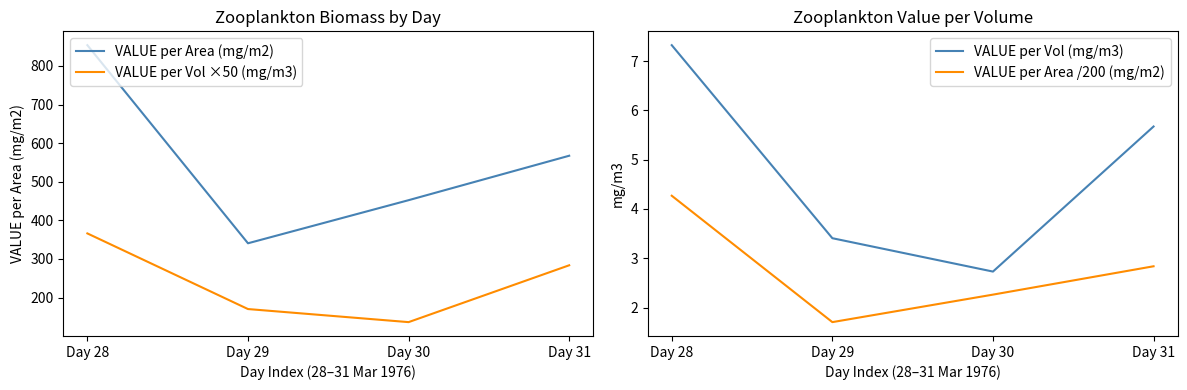

What is the difference between the VALUE per Area (mg/m2) values at Day 28 and Day 31?

286.4